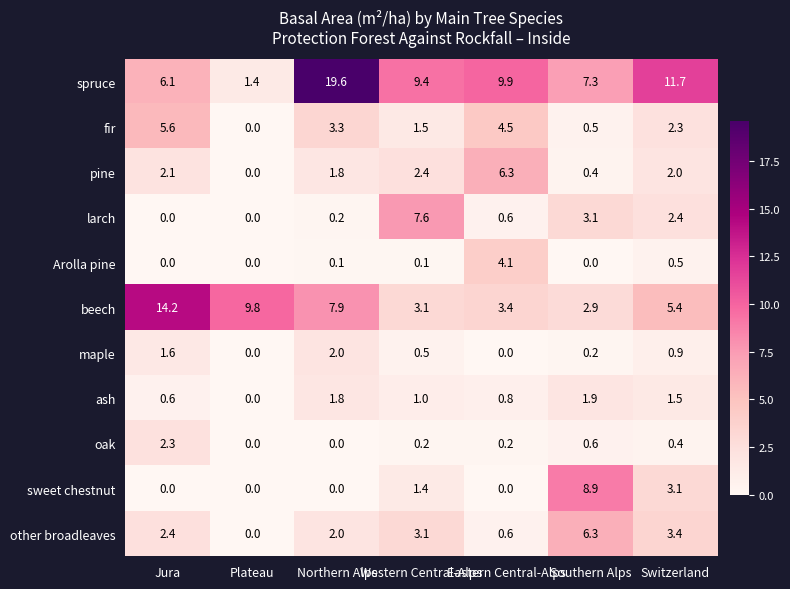

Which category has the highest value across all series?

Northern Alps